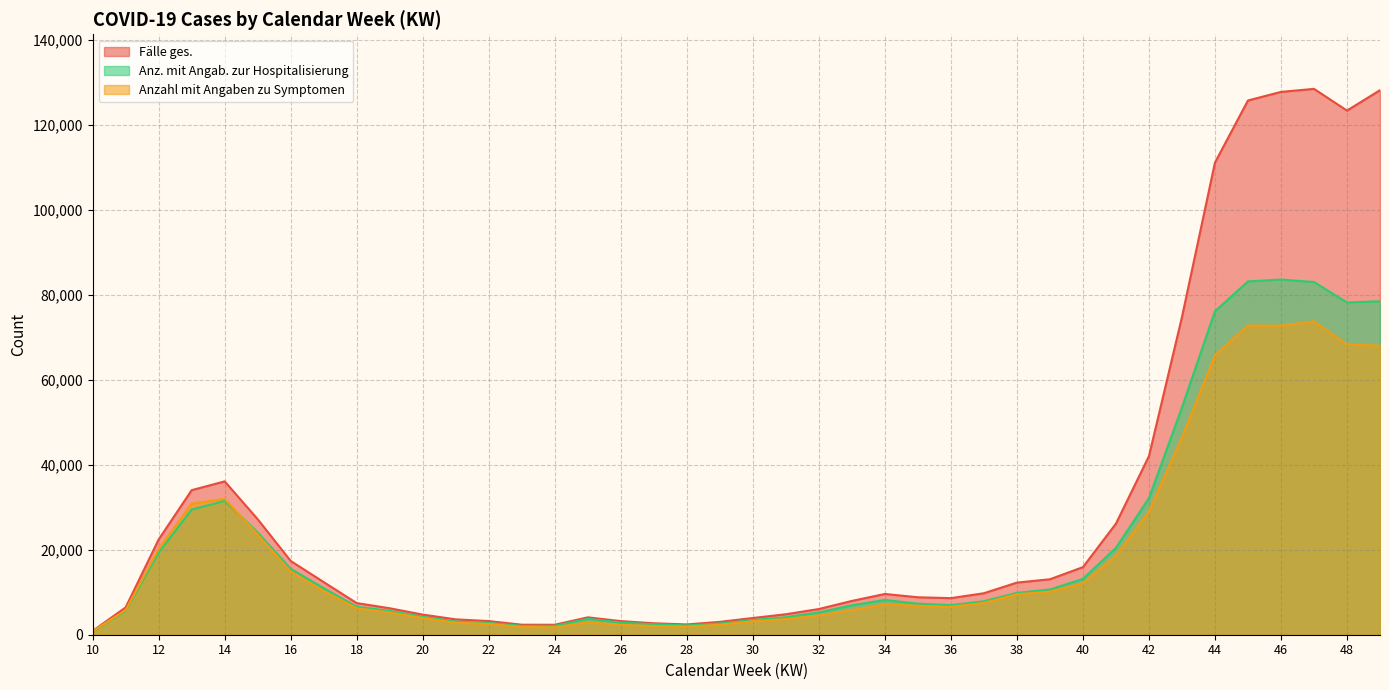

Rank the categories by Anzahl mit Angaben zu Symptomen value from highest to lowest.

47, 45, 46, 48, 49, 44, 43, 14, 13, 42, 15, 12, 41, 16, 40, 17, 39, 38, 37, 34, 35, 36, 18, 33, 11, 19, 32, 20, 31, 30, 25, 21, 22, 29, 26, 27, 28, 23, 24, 10